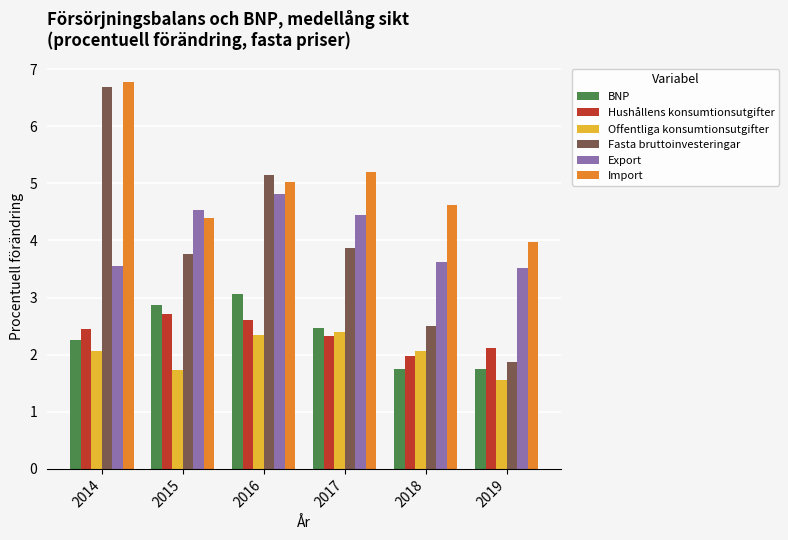

What is the value of the Import bar at the 3rd from the left?

5.0